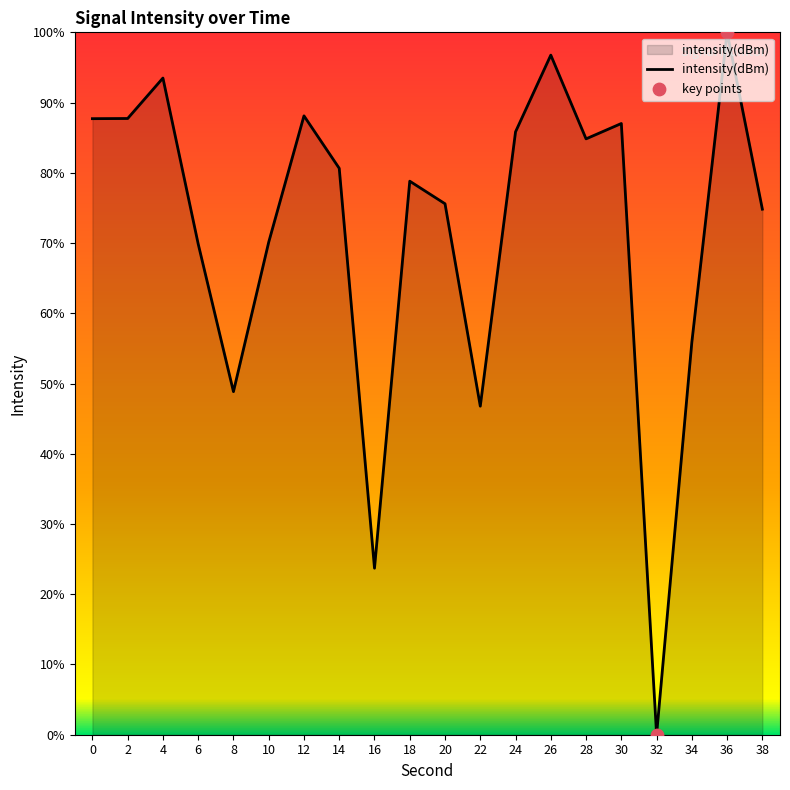

Which has a higher value, 24 or 38?

24